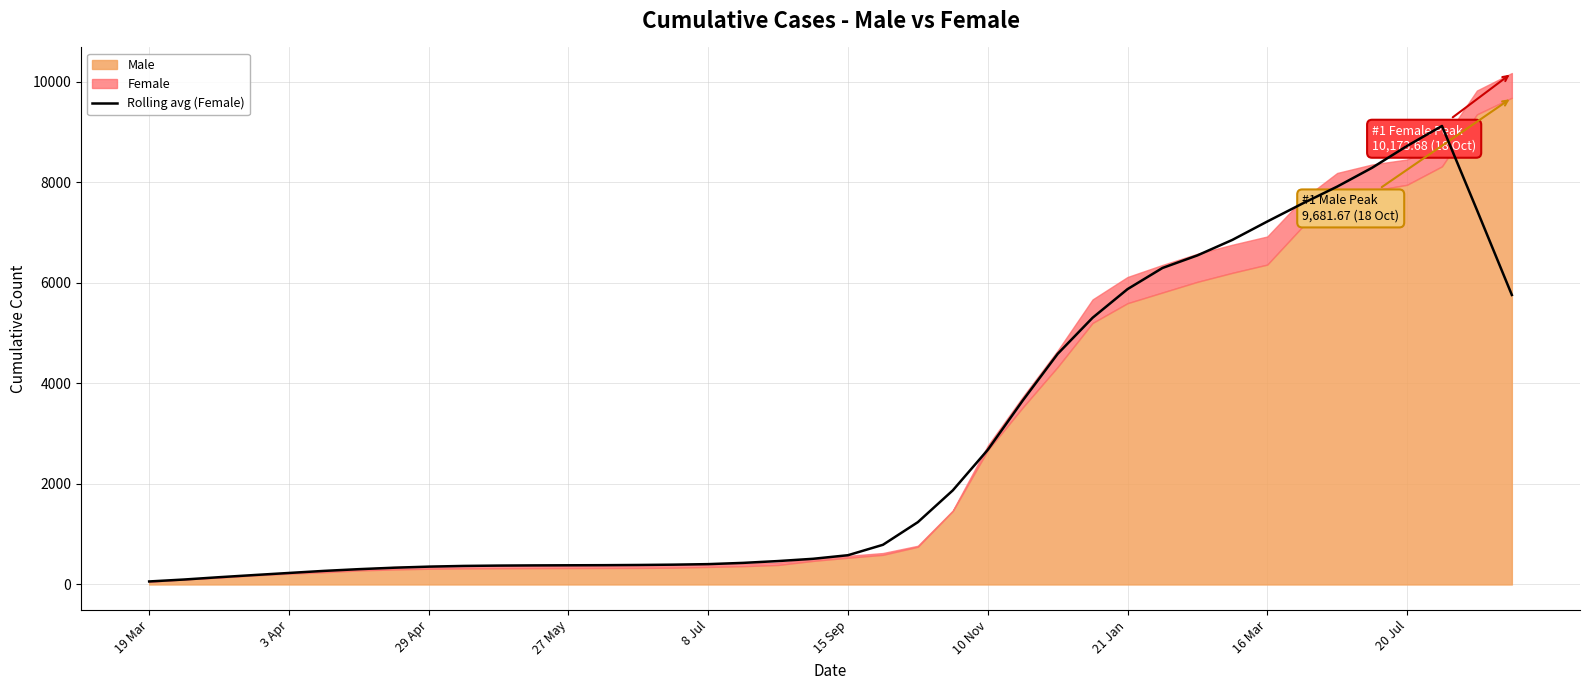

What is the difference between the maximum and minimum values?

9060.2